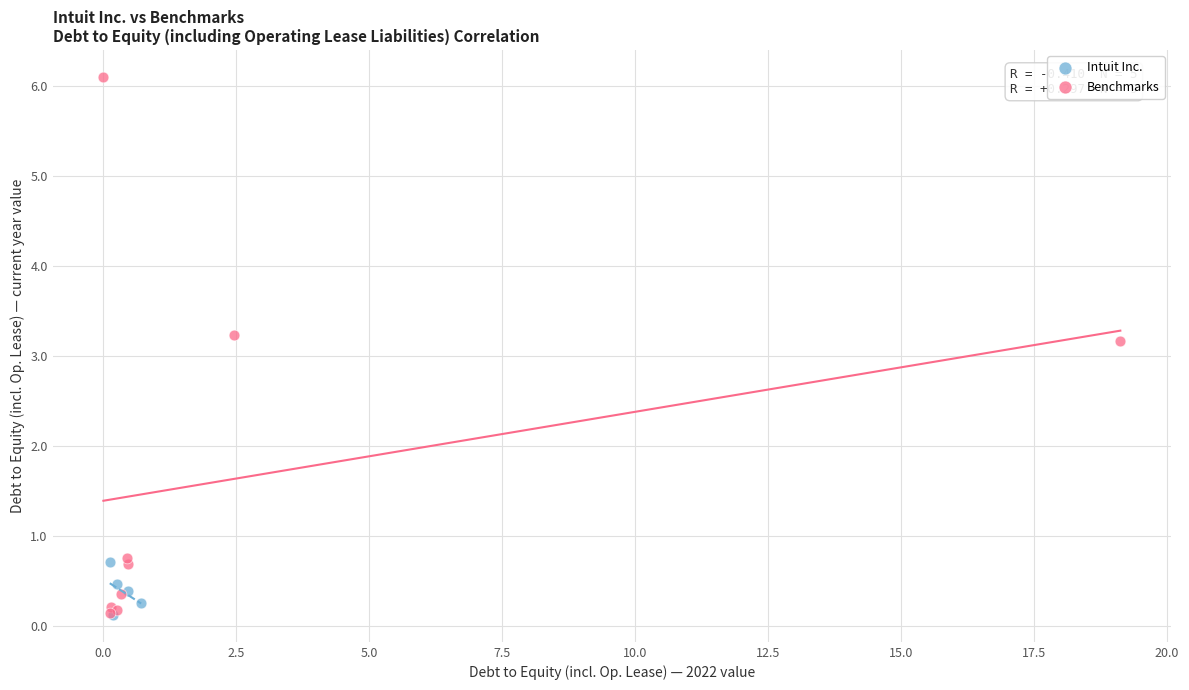

Which series reaches the maximum Y coordinate?

Benchmarks